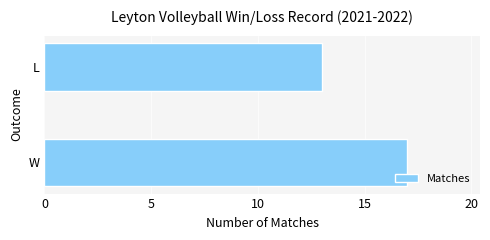

Reading top to bottom, transcribe all the data shown in this chart.

13	17